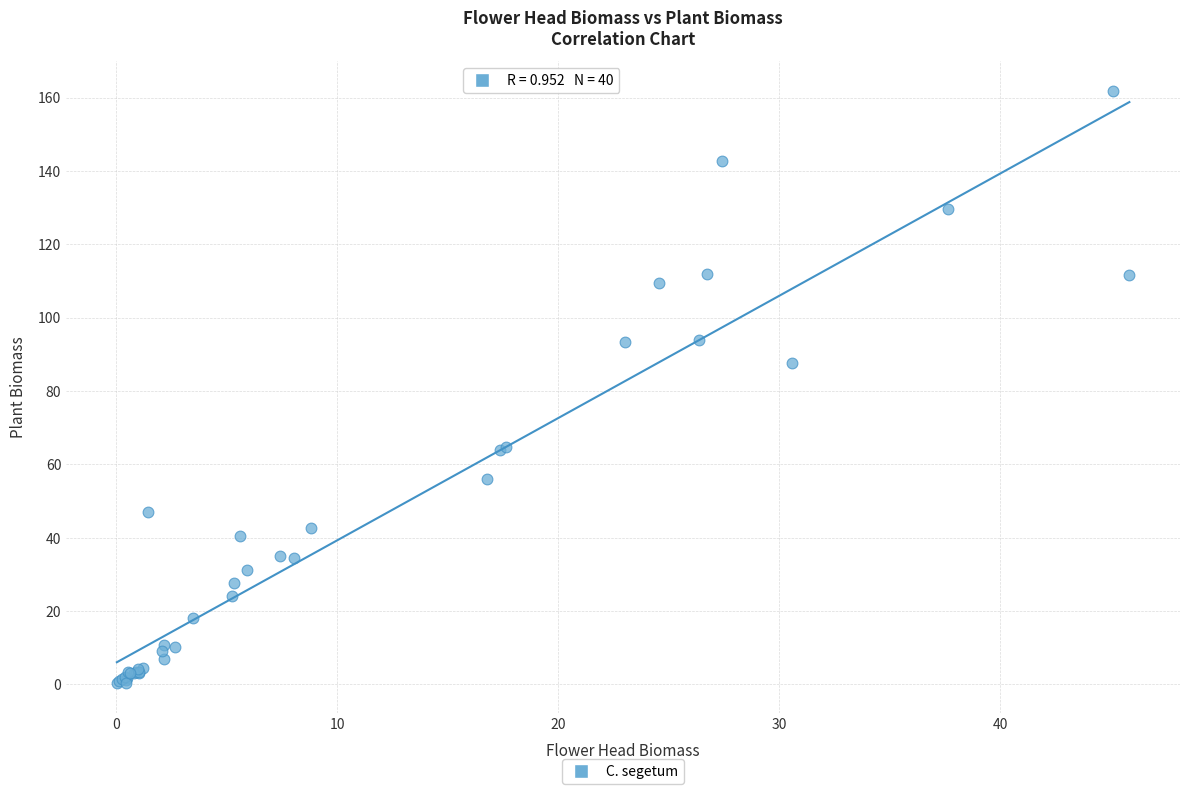

What Y value in the scatter plot is closest to 81?

87.8